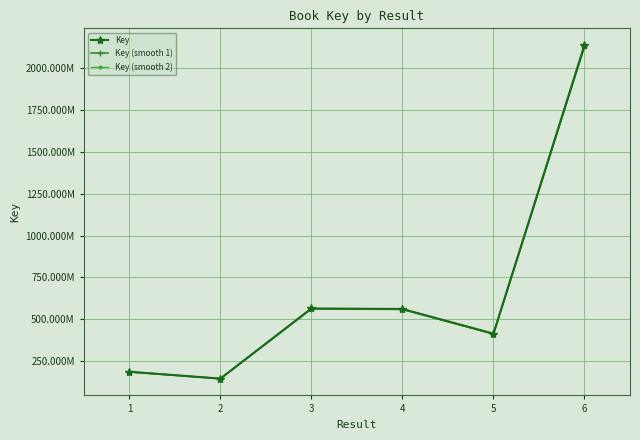

What are all the series names shown in the legend?

Key, Key (smooth 1), Key (smooth 2)